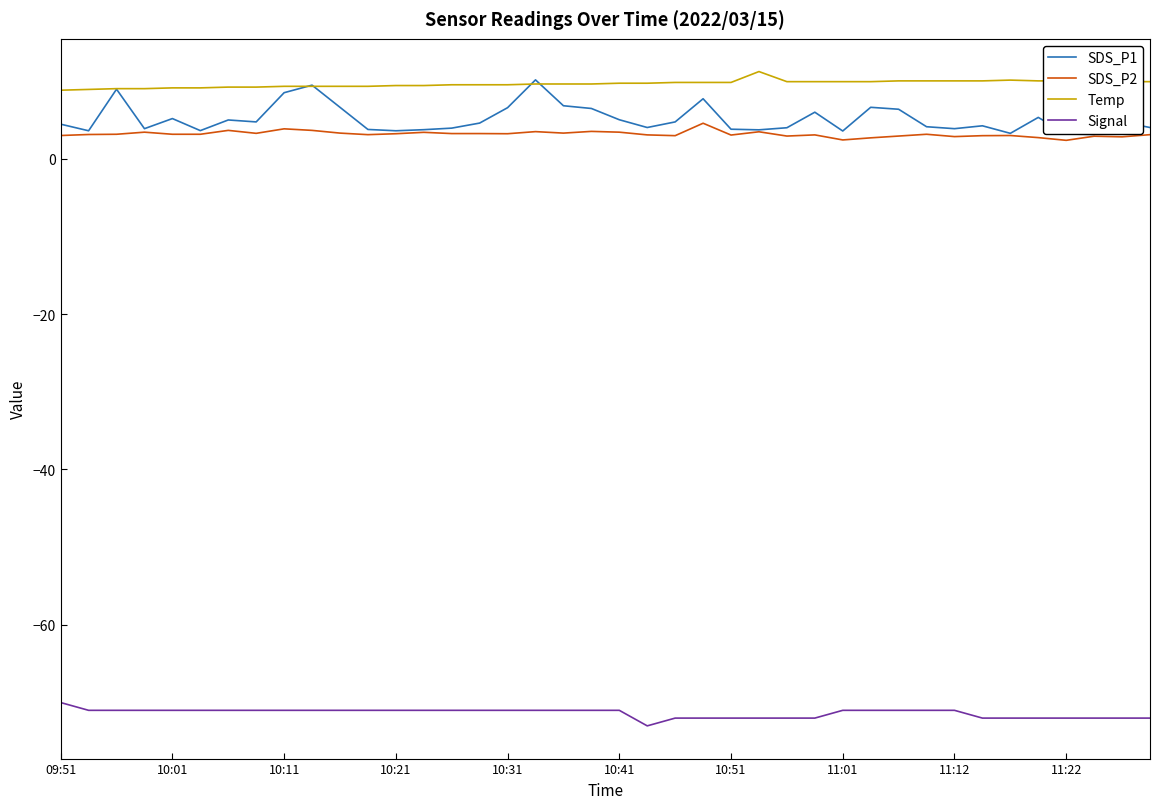

True or false: Signal and Temp cross at least once.

False